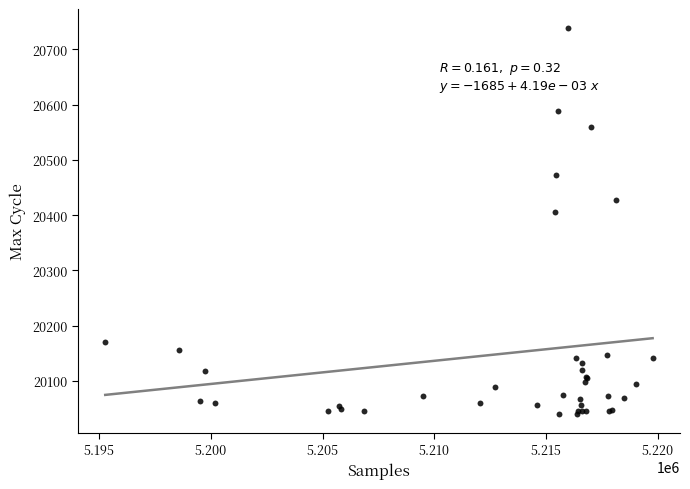

What Y value in the scatter plot is closest to 20389?

20405